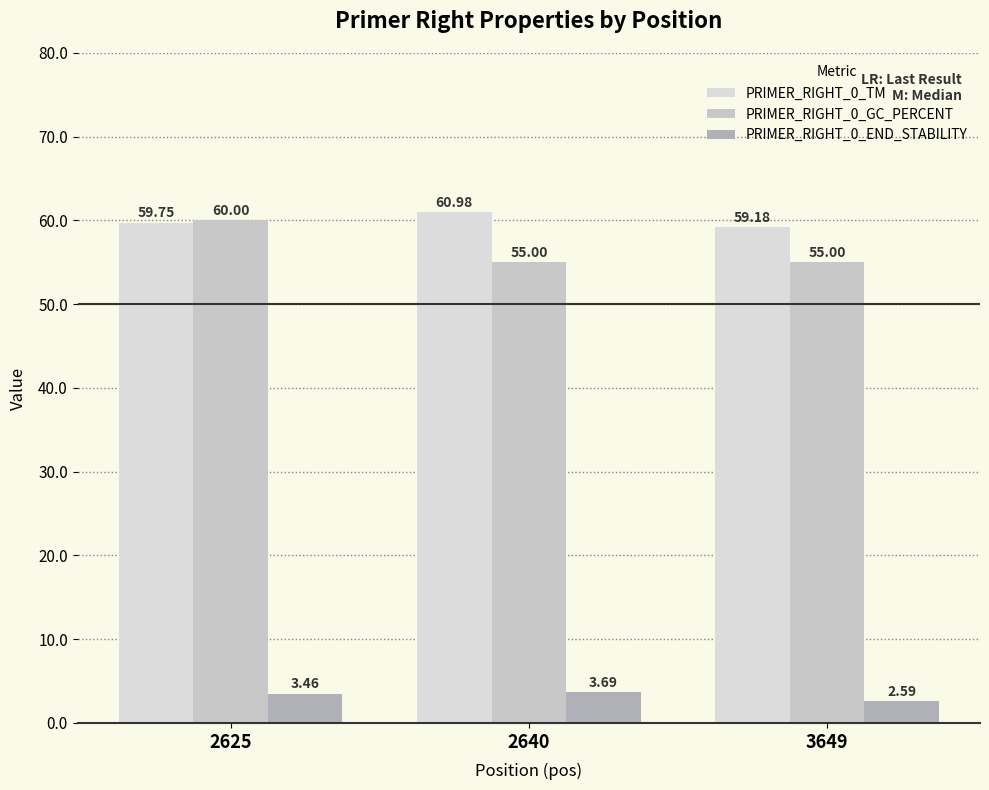

Is the value of PRIMER_RIGHT_0_END_STABILITY at 3649 greater than the value of PRIMER_RIGHT_0_GC_PERCENT at 2625?

No